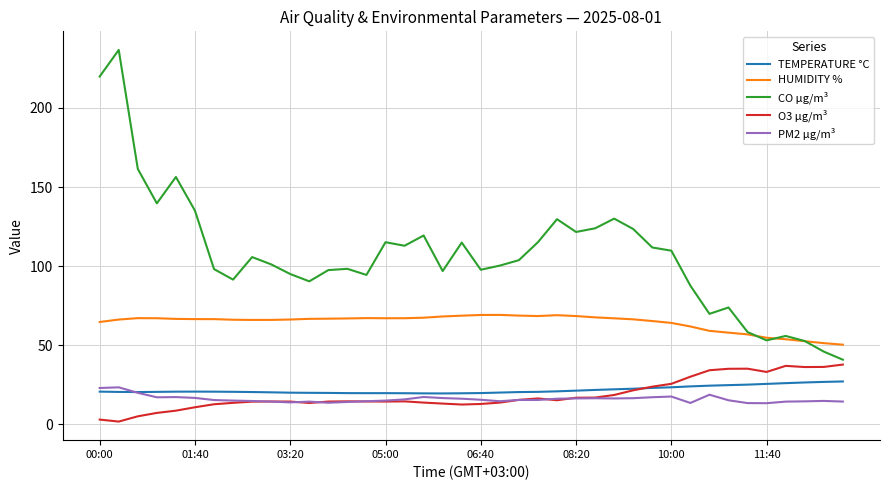

Which series has the largest total across all categories?

CO µg/m³